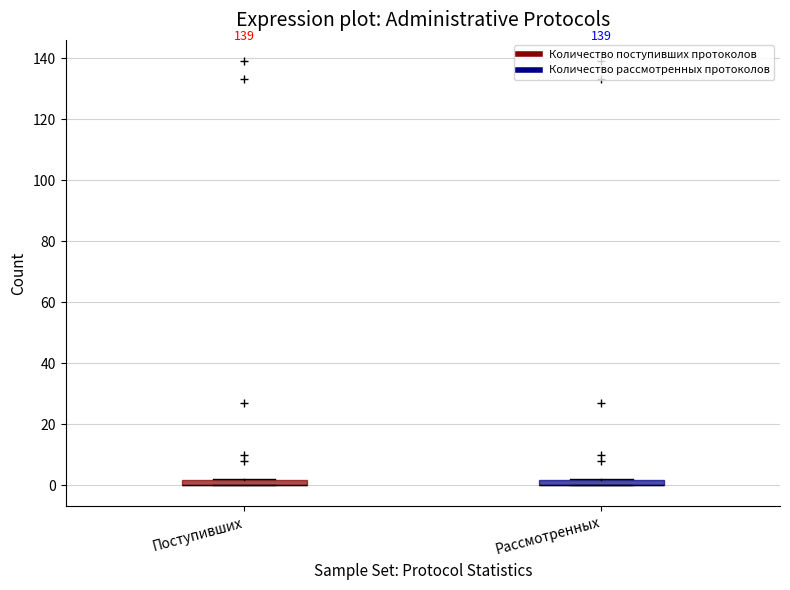

Where is the lower edge of the box for Рассмотренных on the y-axis? The values are not printed on the chart, so give them approximately, as read against the axis.

0